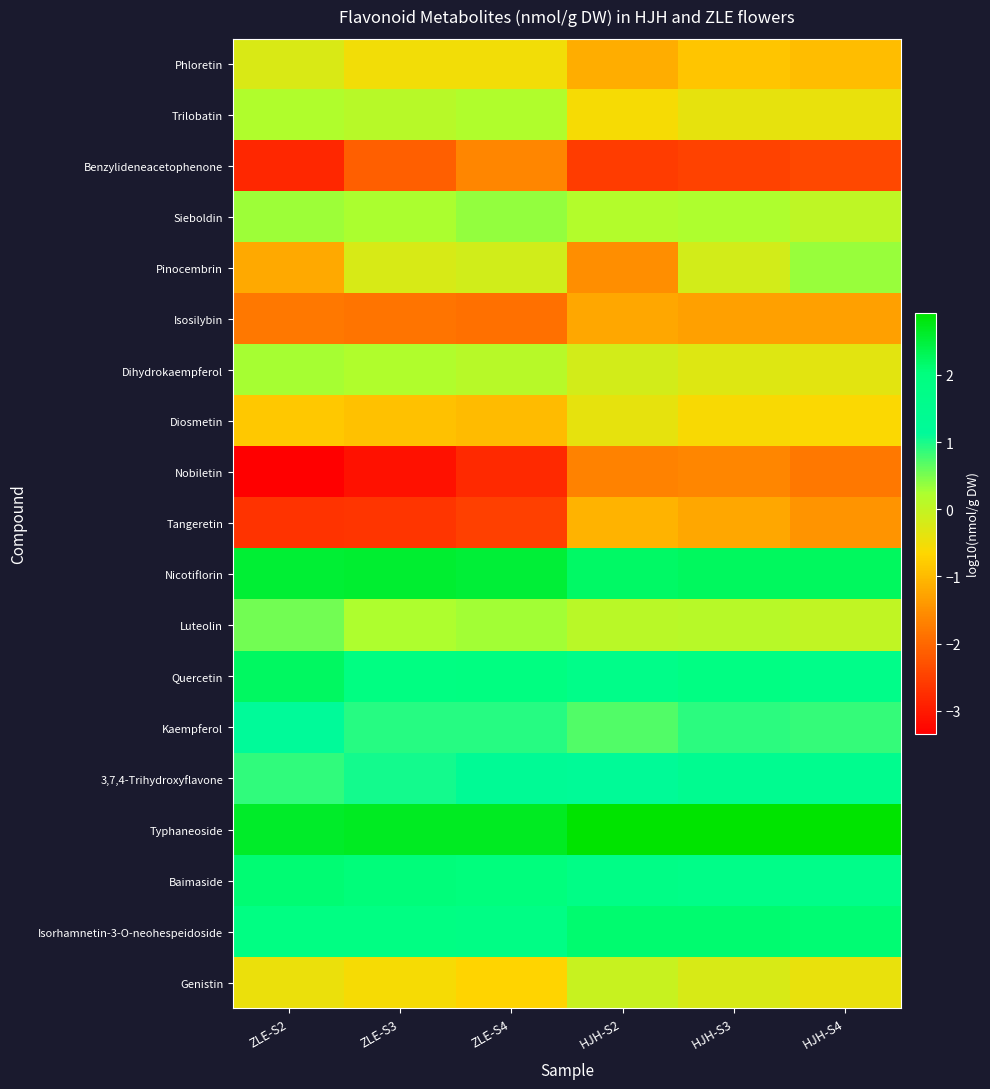

Rank the series at HJH-S3 from highest to lowest value.

Typhaneoside, Nicotiflorin, Isorhamnetin-3-O-neohespeidoside, Quercetin, Baimaside, 3,7,4-Trihydroxyflavone, Kaempferol, Sieboldin, Luteolin, Pinocembrin, Genistin, Dihydrokaempferol, Trilobatin, Diosmetin, Phloretin, Tangeretin, Isosilybin, Nobiletin, Benzylideneacetophenone